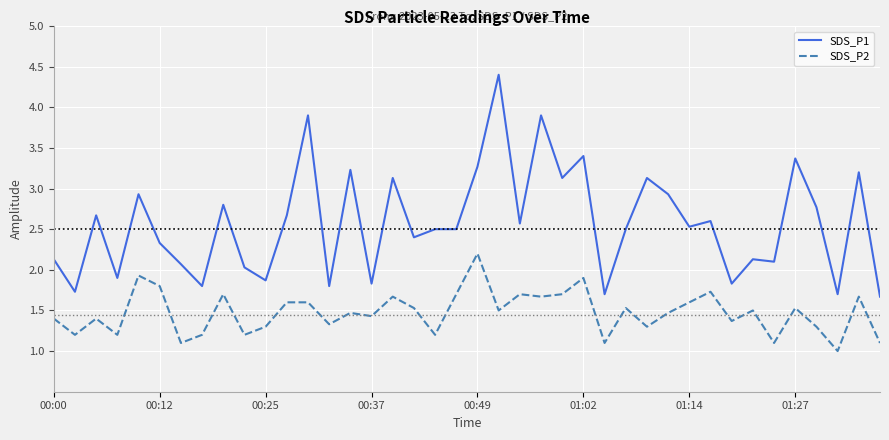

What is the highest value of the SDS_P1 series?

4.4